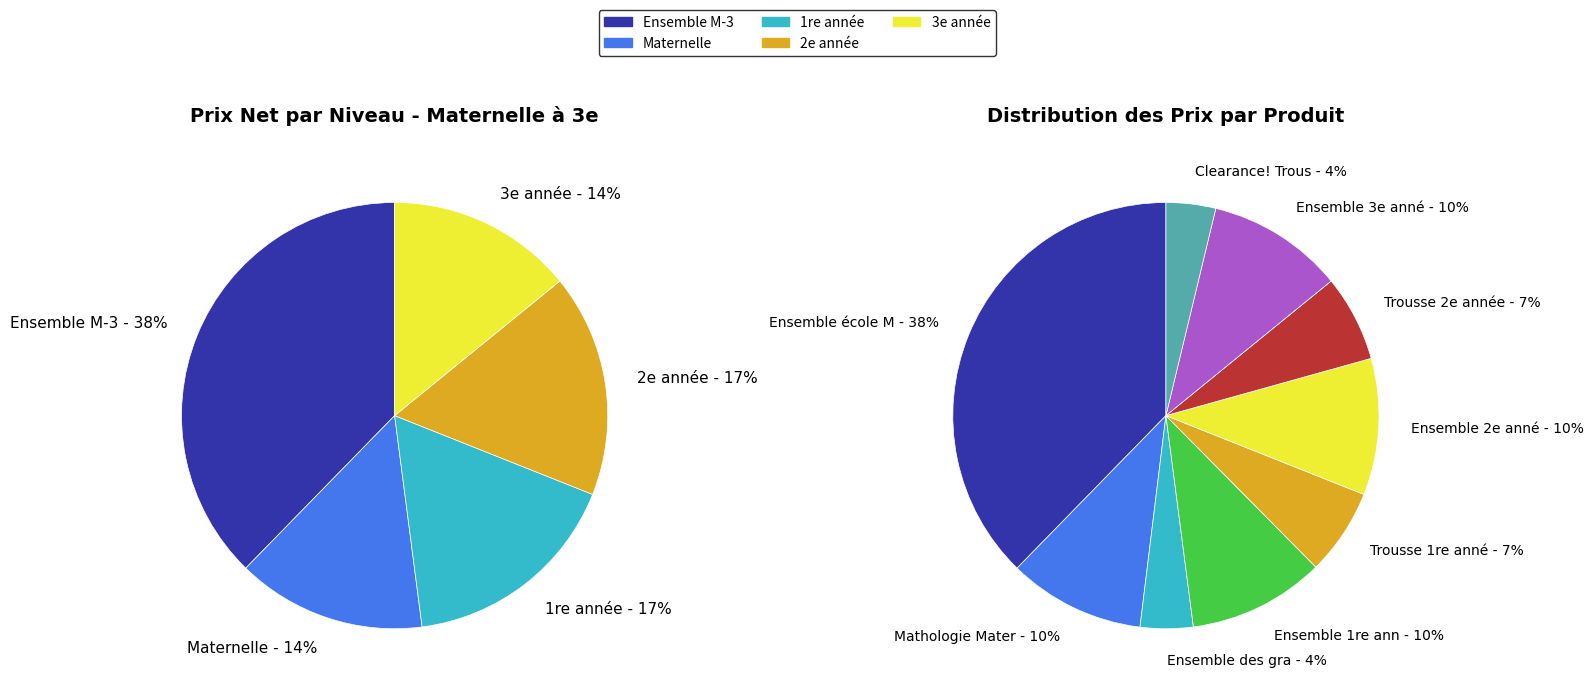

To the nearest percent, what portion does Ensemble école M-3 represent?

38%